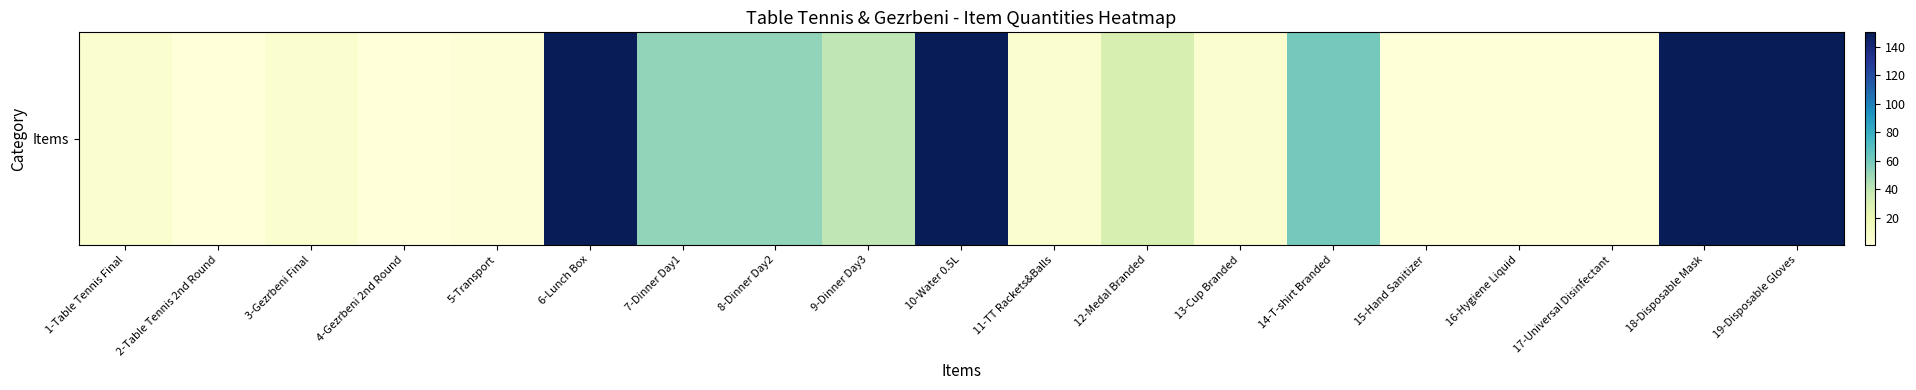

What is the maximum value shown in the chart?

150